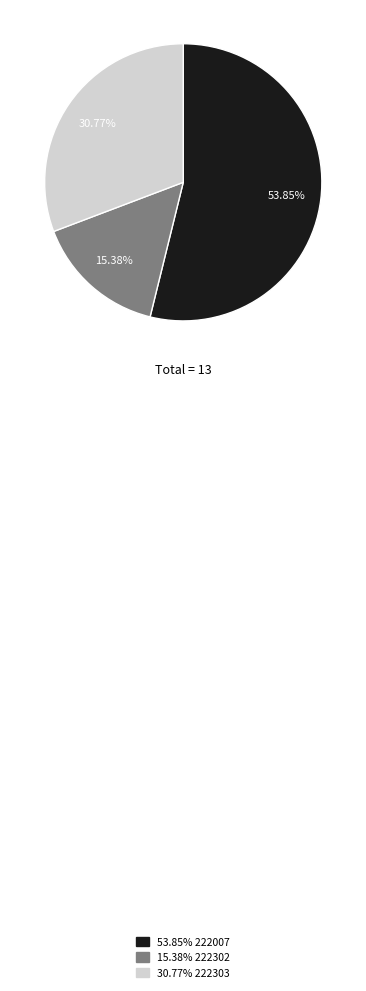

Count the number of slices in the pie.

3